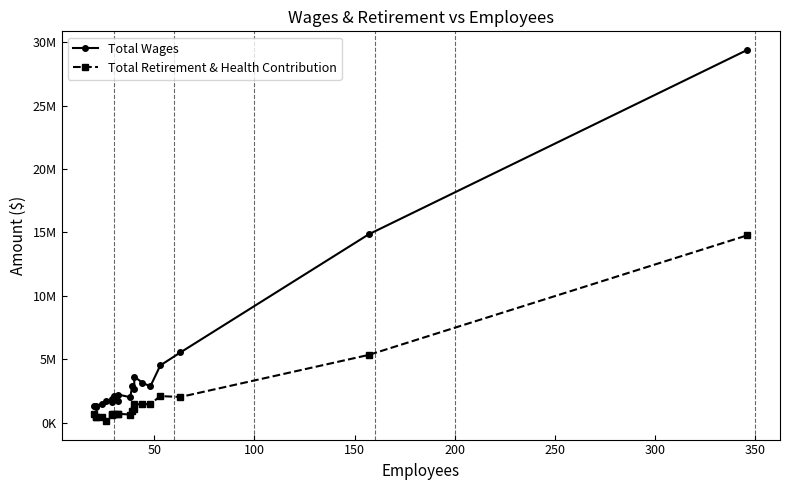

How many data points in Total Retirement & Health Contribution are above 713905?

9